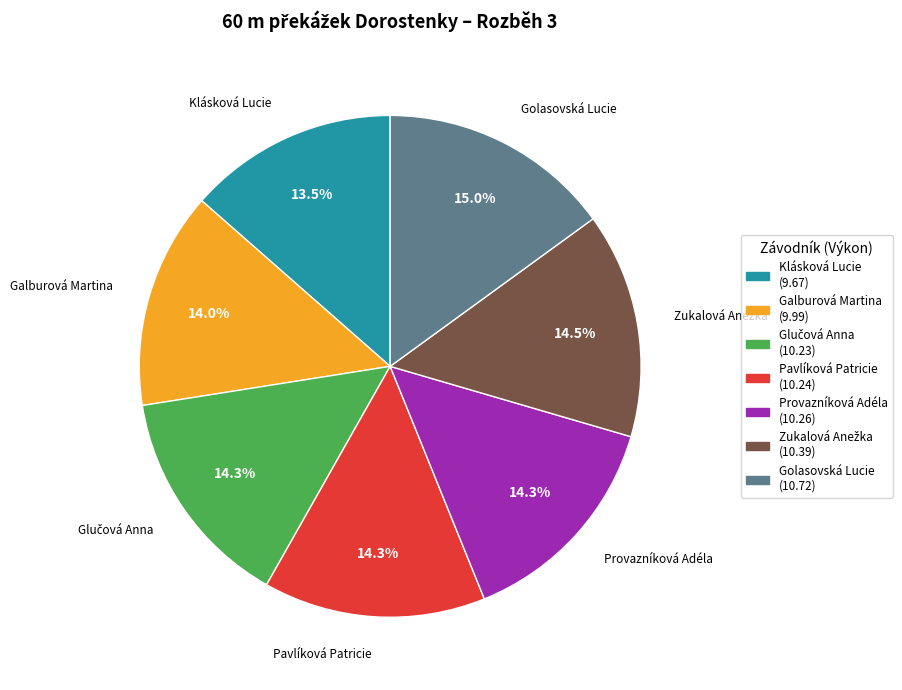

Which has a higher value, Golasovská Lucie or Galburová Martina?

Golasovská Lucie